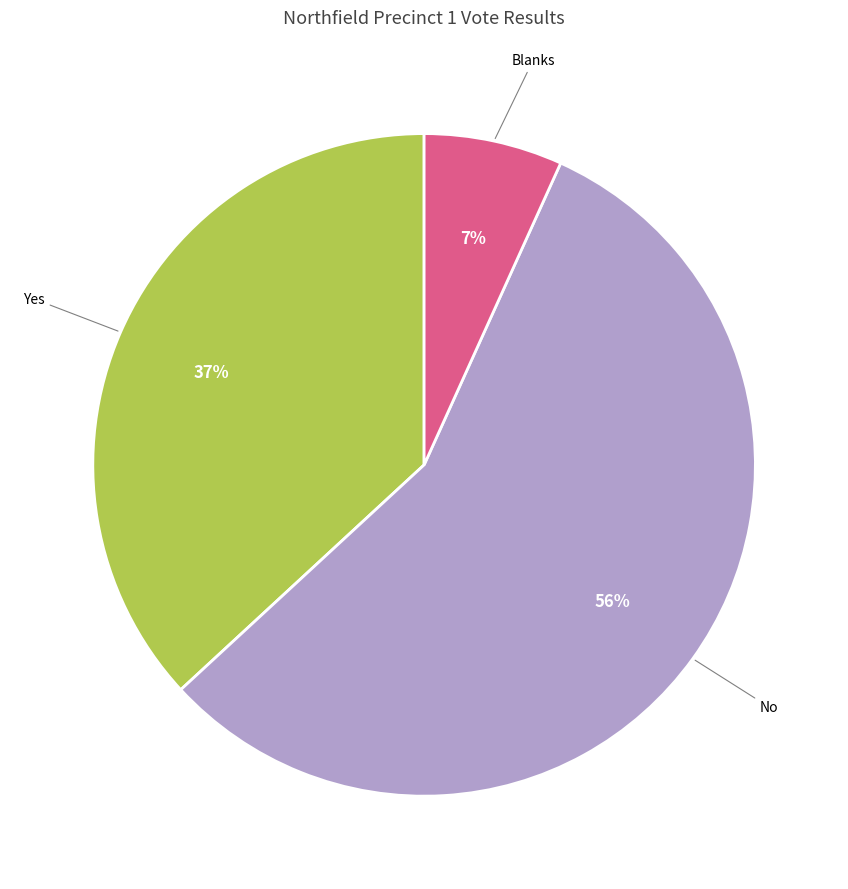

To the nearest percent, what is the average slice percentage?

33%